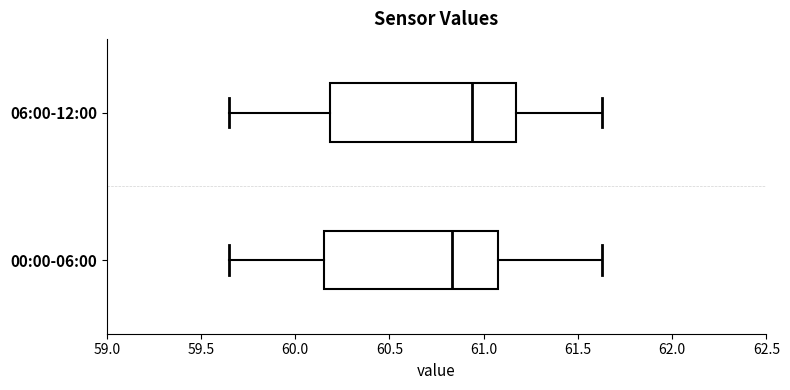

Which box's median line is the furthest to the left?

00:00-06:00